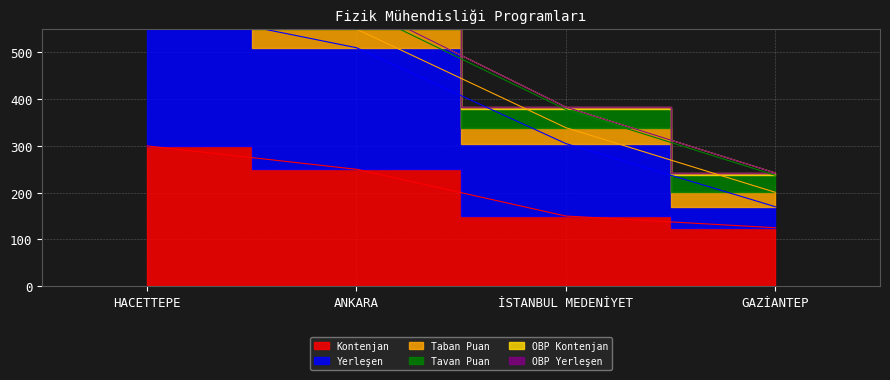

What is the sum of the Kontenjan values at HACETTEPE and ANKARA?

550.0